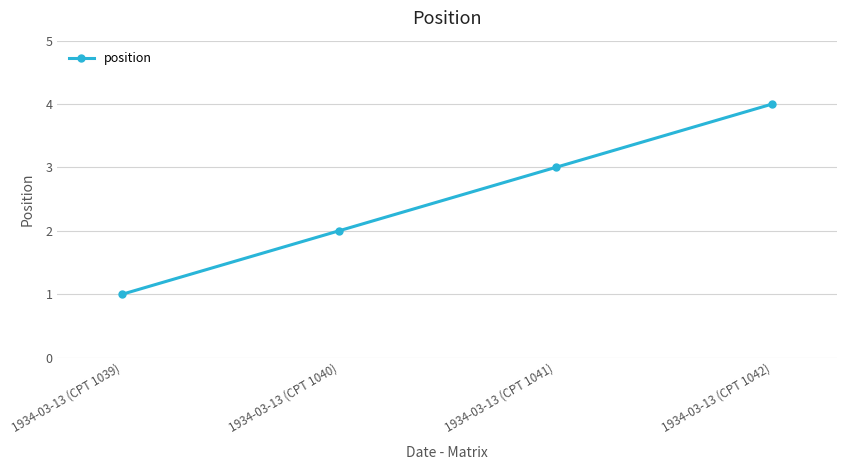

List the labels in order of value, smallest first.

1934-03-13 (CPT 1039), 1934-03-13 (CPT 1040), 1934-03-13 (CPT 1041), 1934-03-13 (CPT 1042)